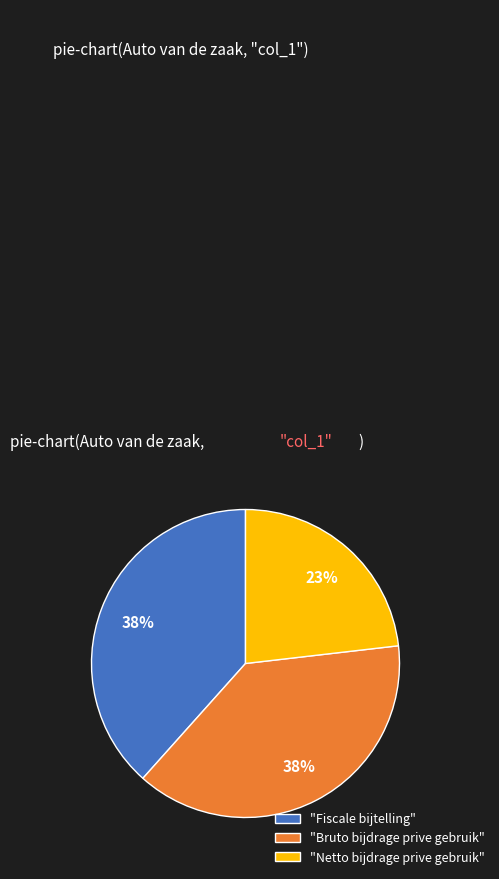

What percentage is the "Netto bijdrage prive gebruik" slice, to the nearest percent?

23%